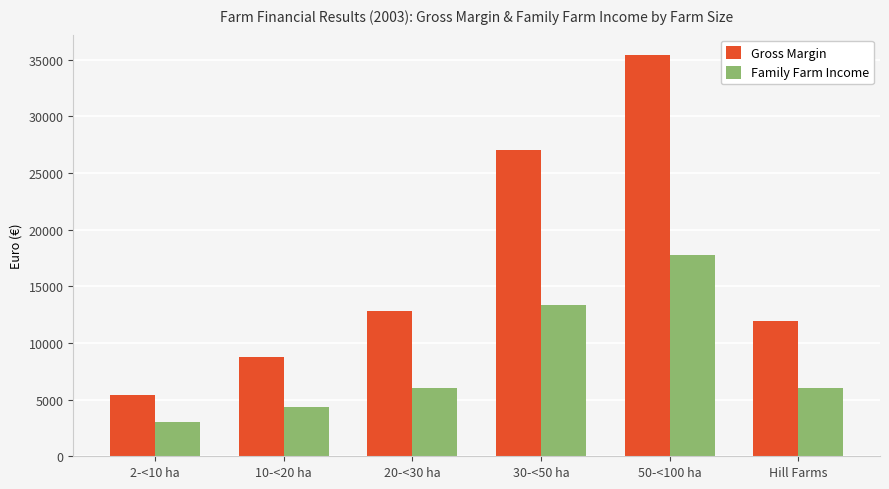

Which series has the largest range (max minus min)?

Gross Margin